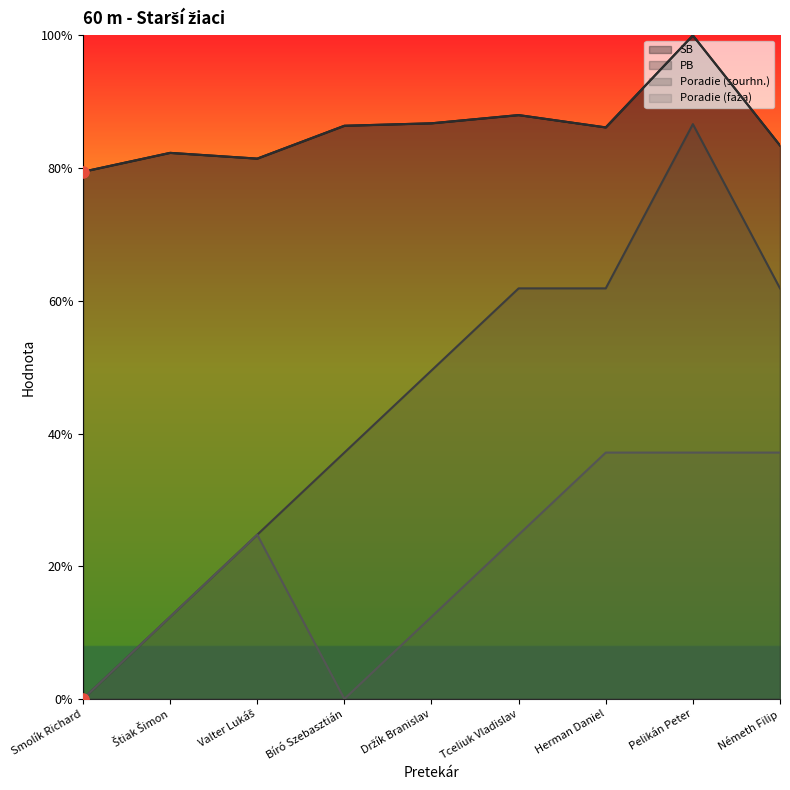

At how many categories does at least one series exceed 3?

9